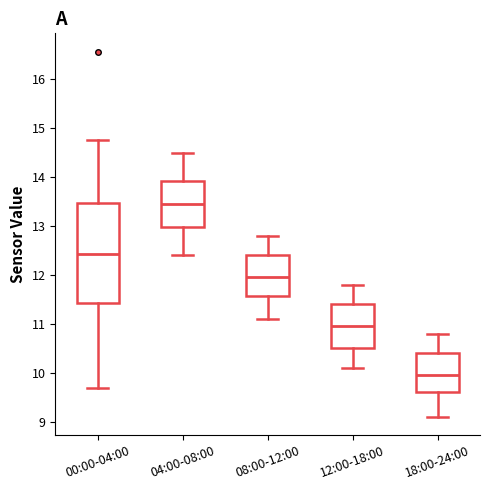

Which box is the tallest, from its lower edge to its upper edge?

00:00-04:00